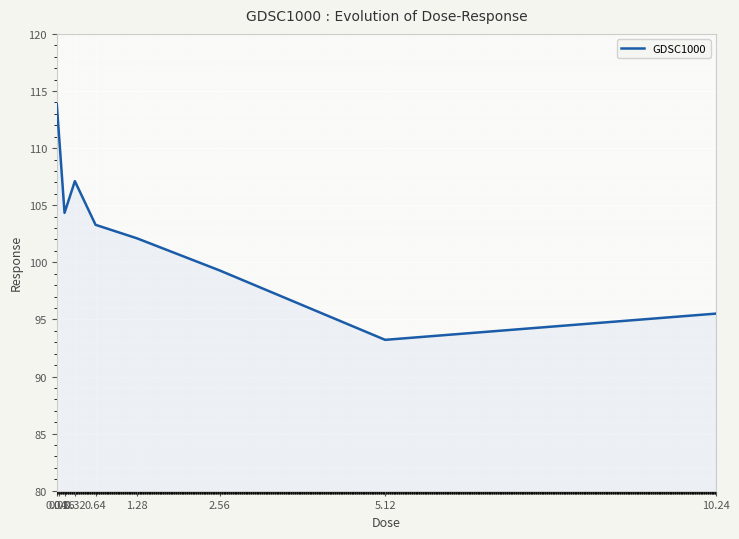

How many distinct data groups are displayed?

1